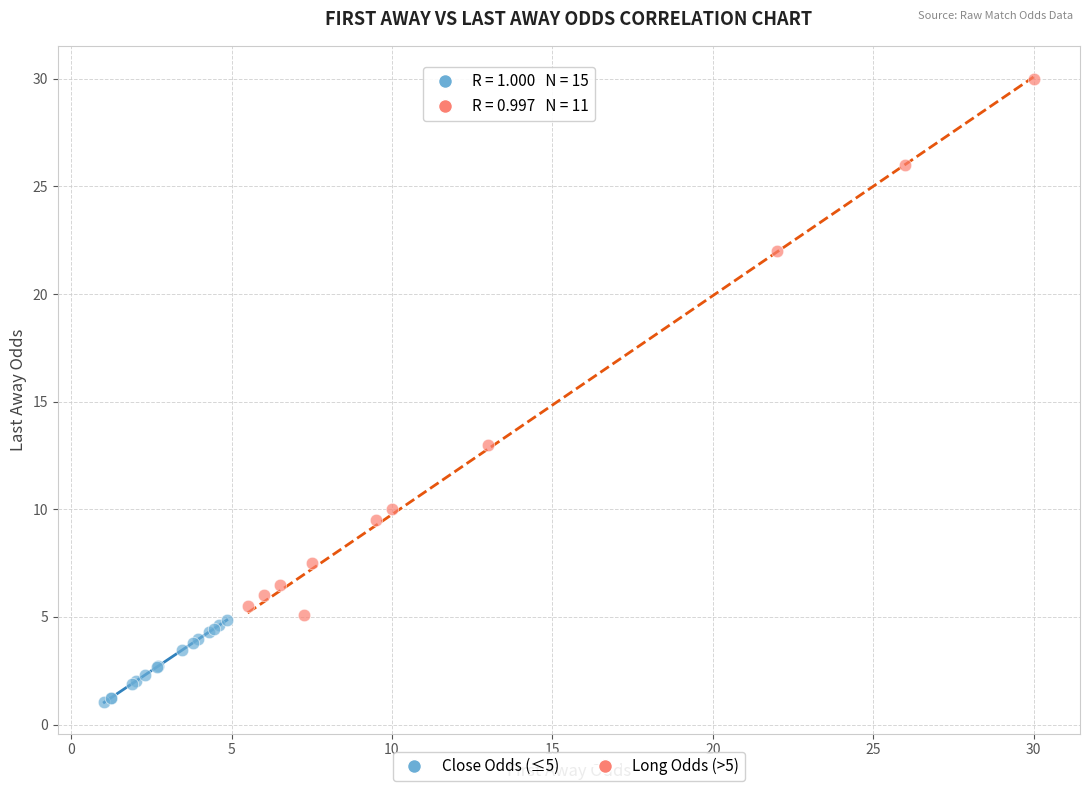

Which series contains the highest Y value?

Long Odds (>5)